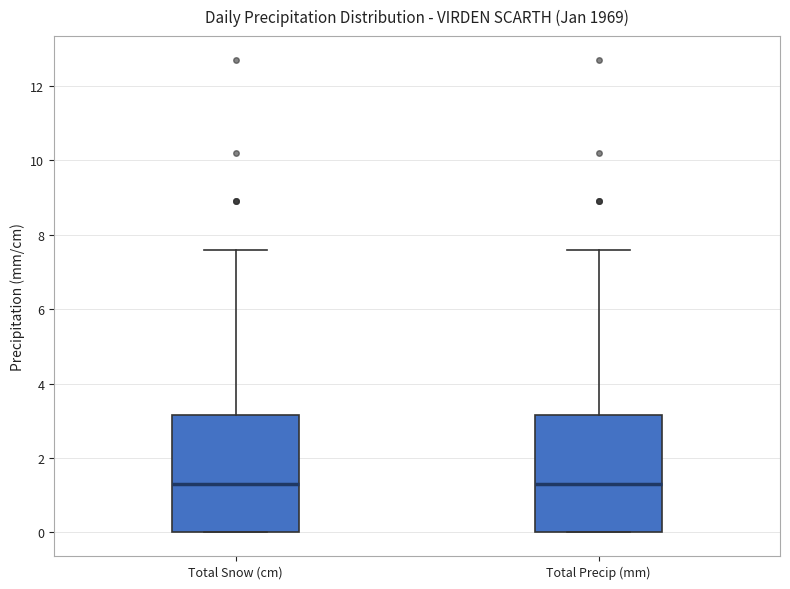

Where is the upper edge of the box for Total Precip (mm) on the y-axis? The values are not printed on the chart, so give them approximately, as read against the axis.

3.2